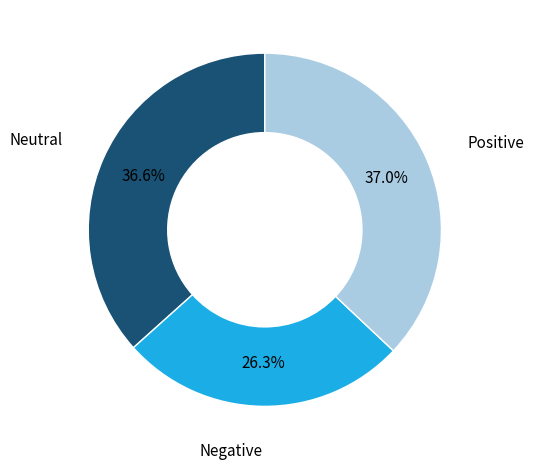

Does any single category account for the majority?

No